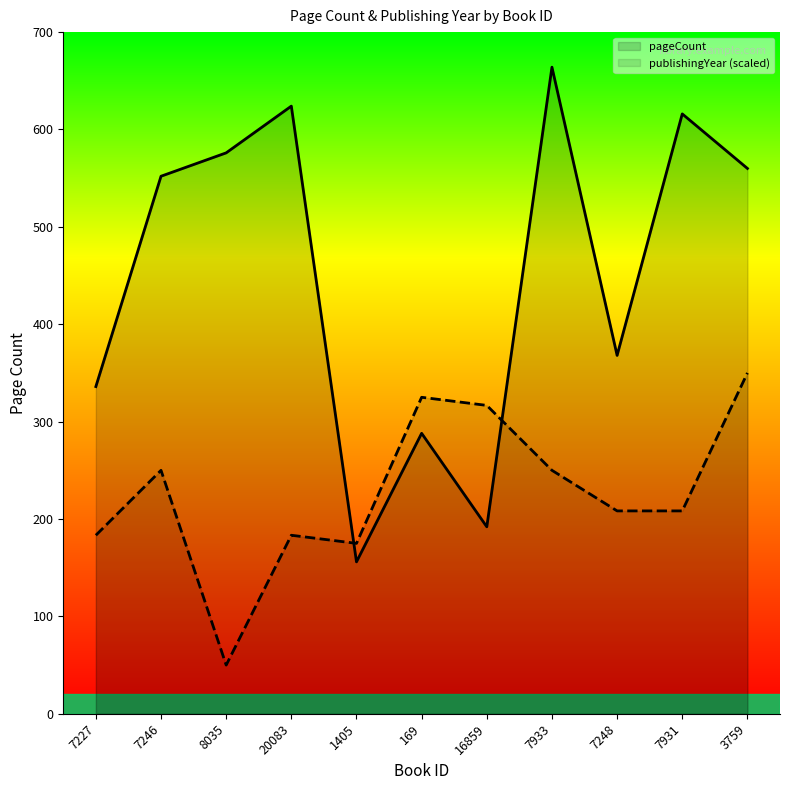

Which series has the largest total across all categories?

pageCount